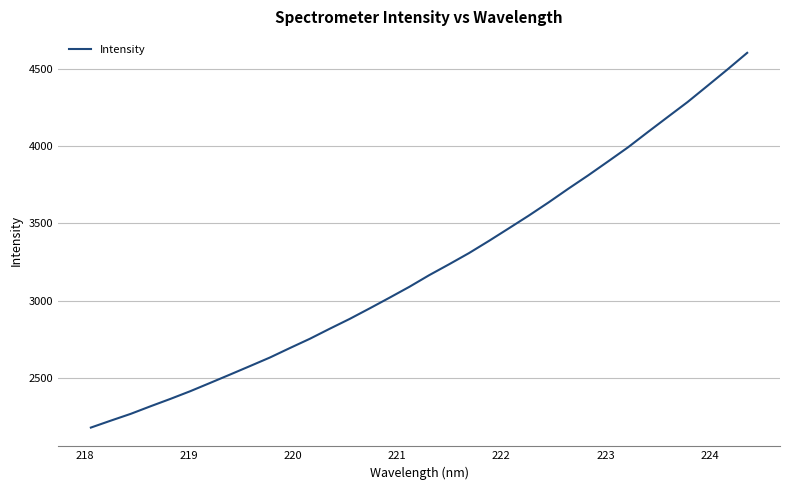

What is the greatest value displayed?

4603.0